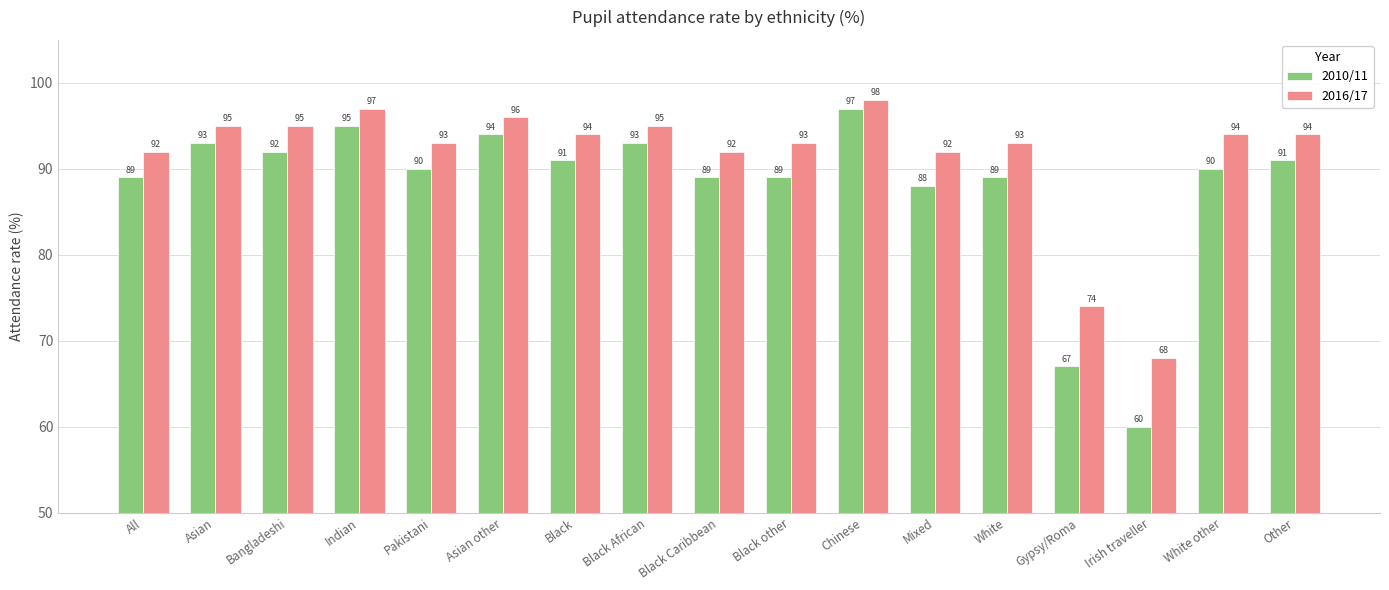

What is the sum of the 2010/11 values at Indian and All?

184